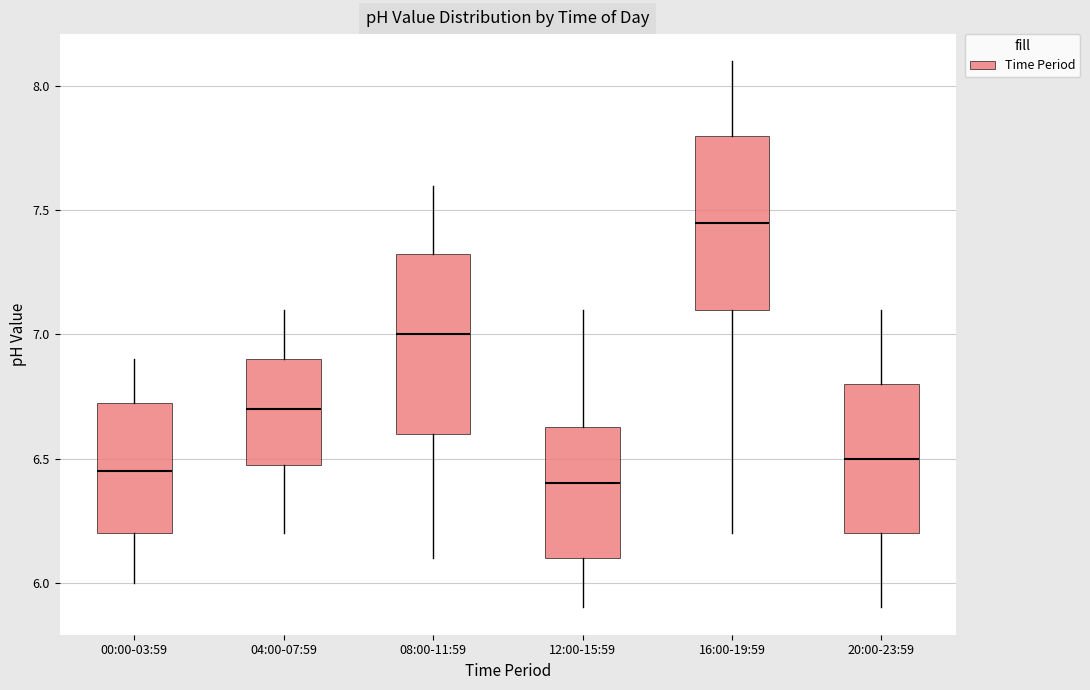

Reading left to right, read every box against the y-axis: the position of its median line, the range the box covers, and the ends of its whiskers. The values are not printed on the chart, so give them approximately, as read against the axis.

00:00-03:59: median 6.45, box 6.20 to 6.75, whiskers 6.00 to 6.90
04:00-07:59: median 6.70, box 6.50 to 6.90, whiskers 6.20 to 7.10
08:00-11:59: median 7.00, box 6.60 to 7.35, whiskers 6.10 to 7.60
12:00-15:59: median 6.40, box 6.10 to 6.65, whiskers 5.90 to 7.10
16:00-19:59: median 7.45, box 7.10 to 7.80, whiskers 6.20 to 8.10
20:00-23:59: median 6.50, box 6.20 to 6.80, whiskers 5.90 to 7.10